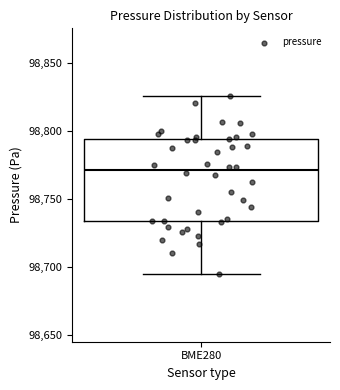

Read this box plot against the y-axis: the position of the median line, the range covered by the box, and the ends of both whiskers. The values are not printed on the chart, so give them approximately, as read against the axis.

median 98770, box 98735 to 98795, whiskers 98695 to 98825